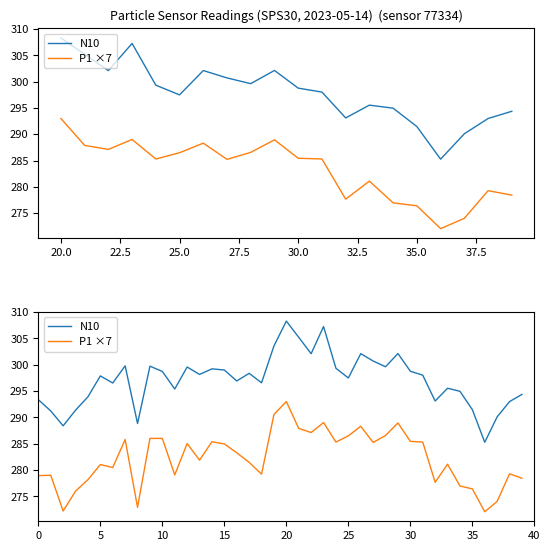

True or false: P1 ×7 has a value of 145.7 at 24.

False